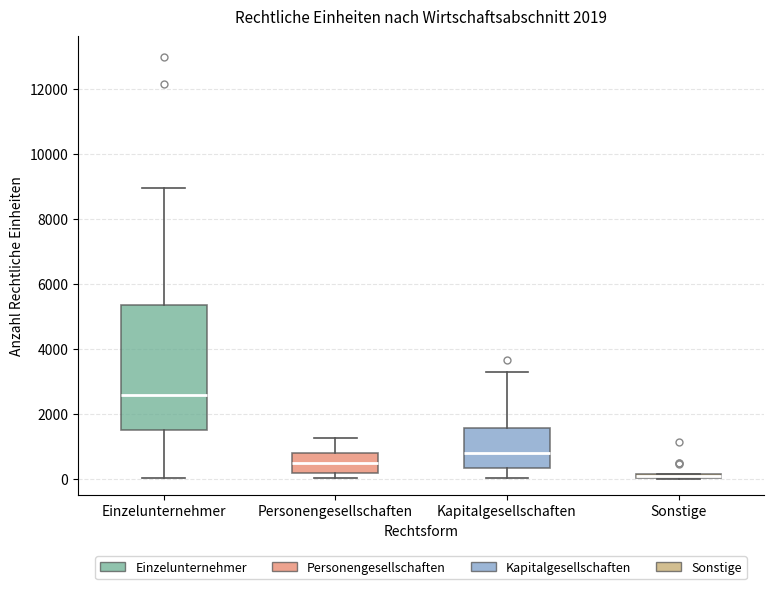

Comparing the boxes themselves (not the whiskers), which one is the tallest?

Einzelunternehmer